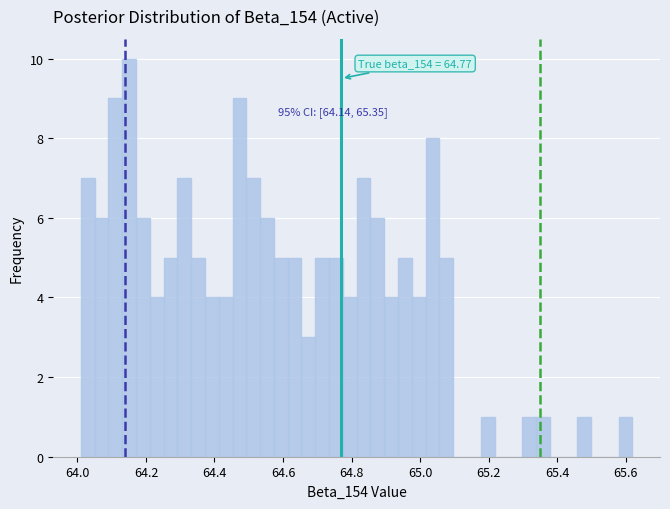

Around what value on the x-axis is the tallest bar? Give the approximate position of its centre, as read against the axis.

64.16